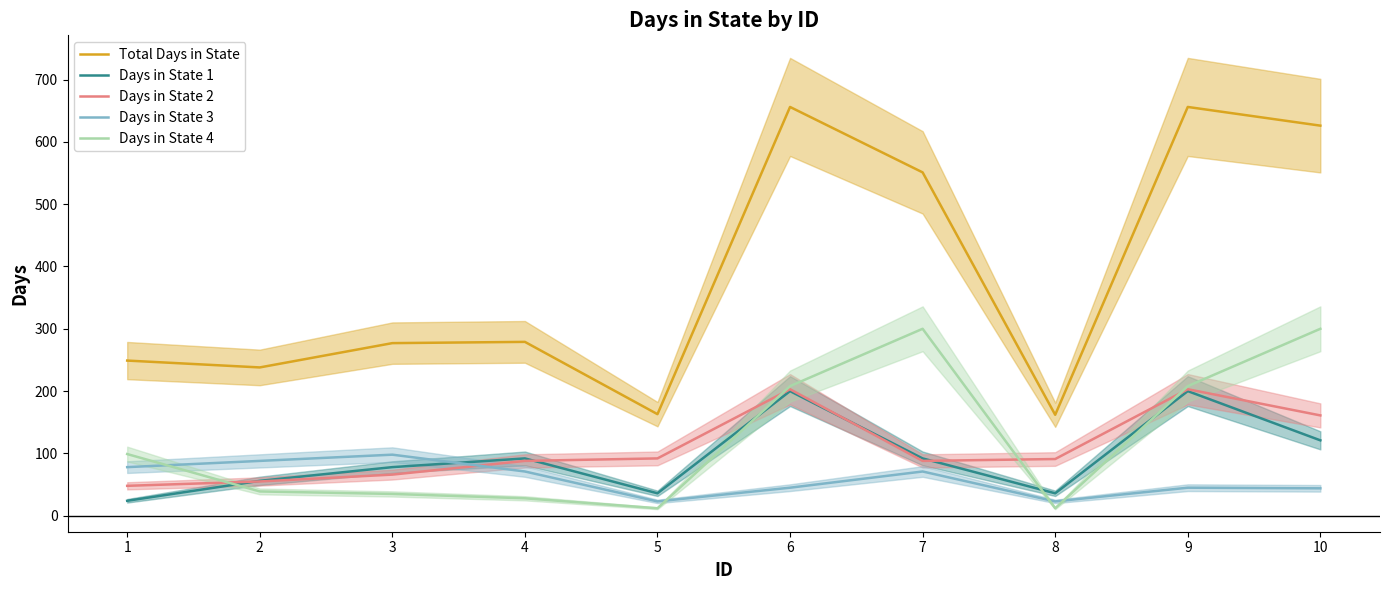

How many interior local peaks does the Days in State 3 series have?

3